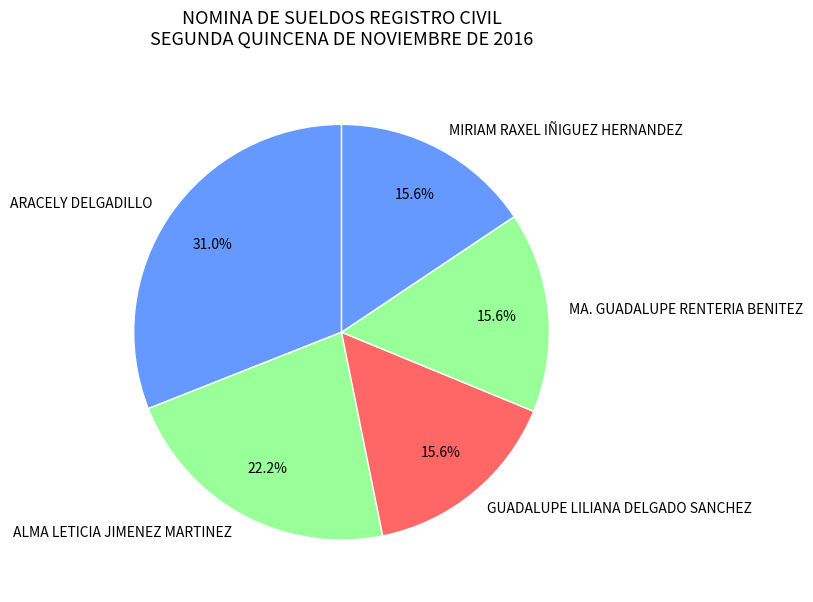

The GUADALUPE LILIANA DELGADO SANCHEZ slice represents 16% of the pie. True or false?

True